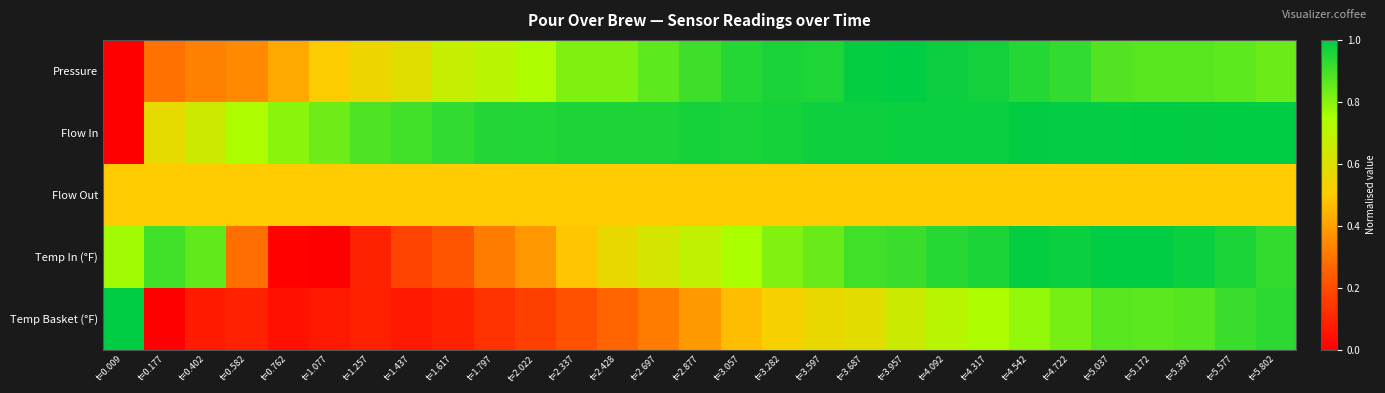

Which series changed the most between t=3.687 and t=4.542?

Temp Basket (°F)